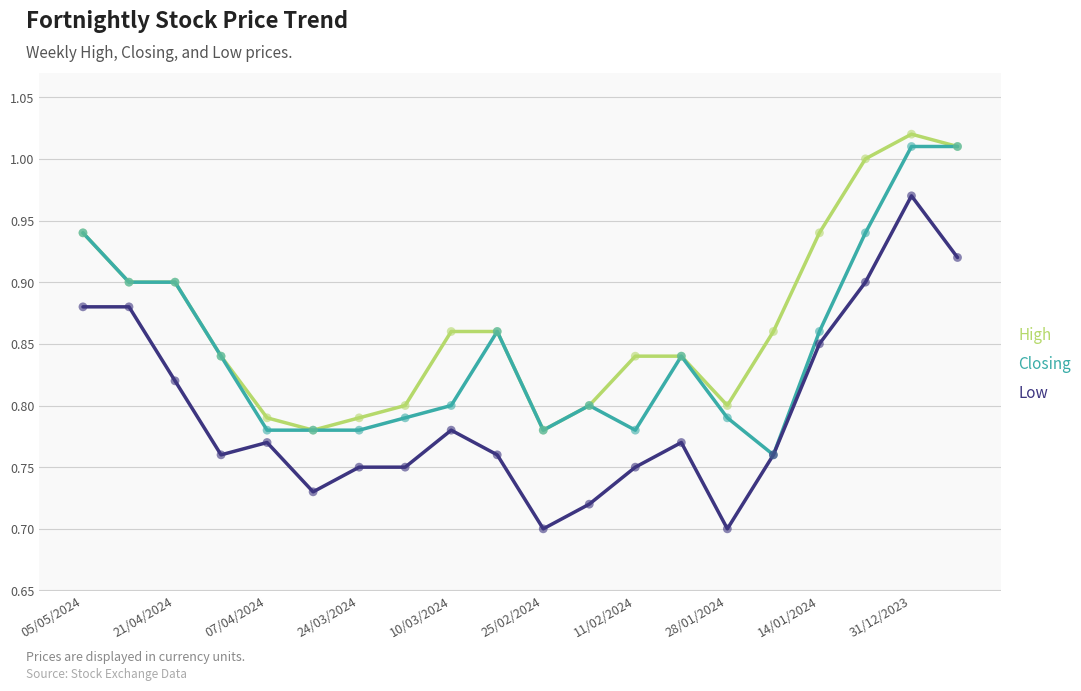

Which series has the widest spread of values?

Low